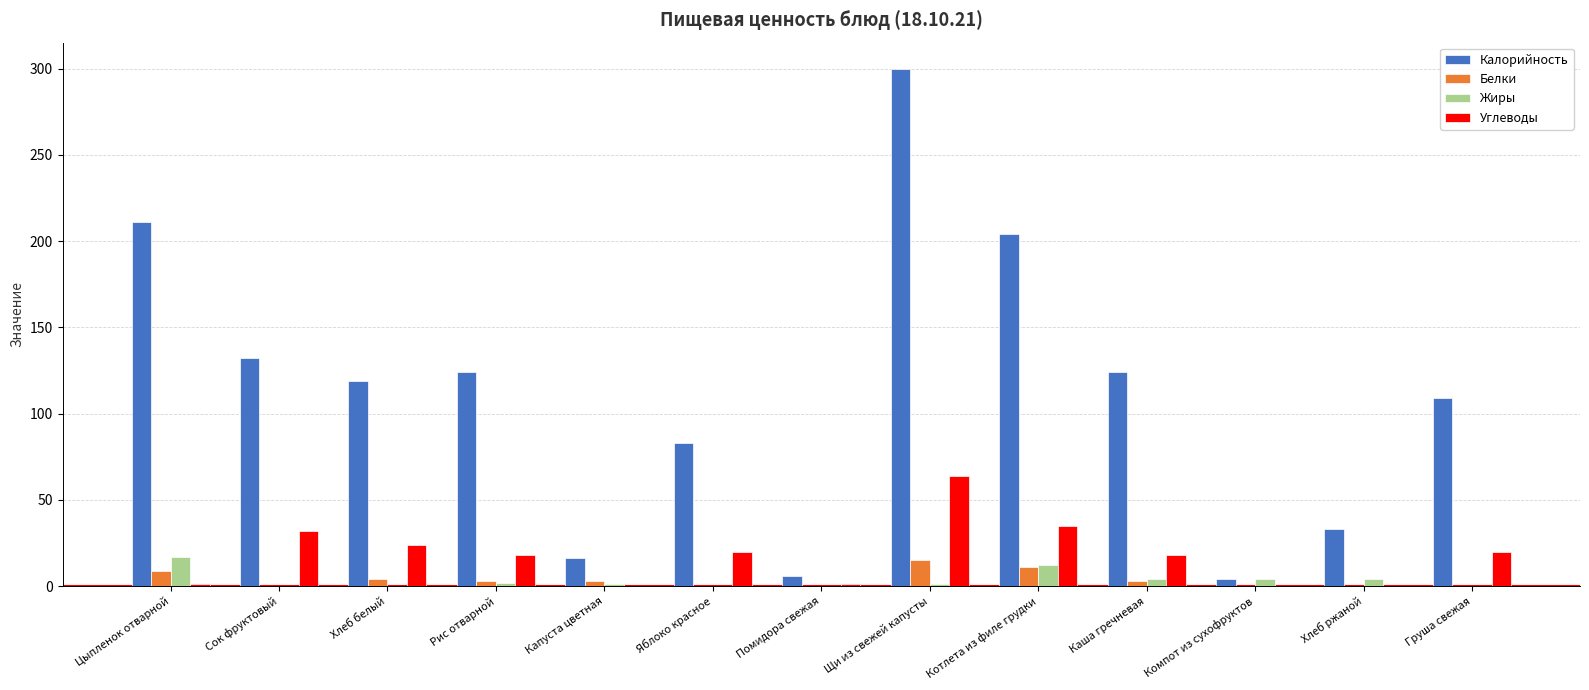

How many categories are shown in the chart?

13